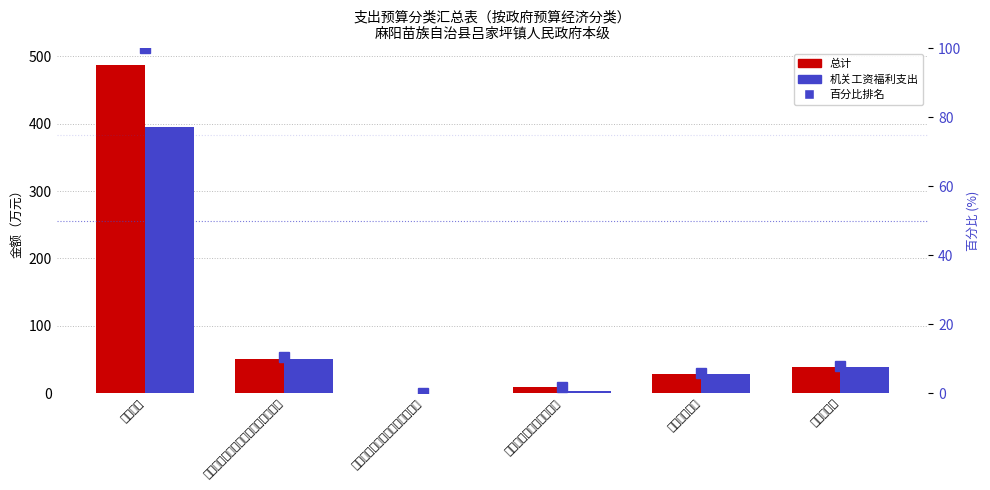

At which label does 机关工资福利支出 reach its peak?

行政运行